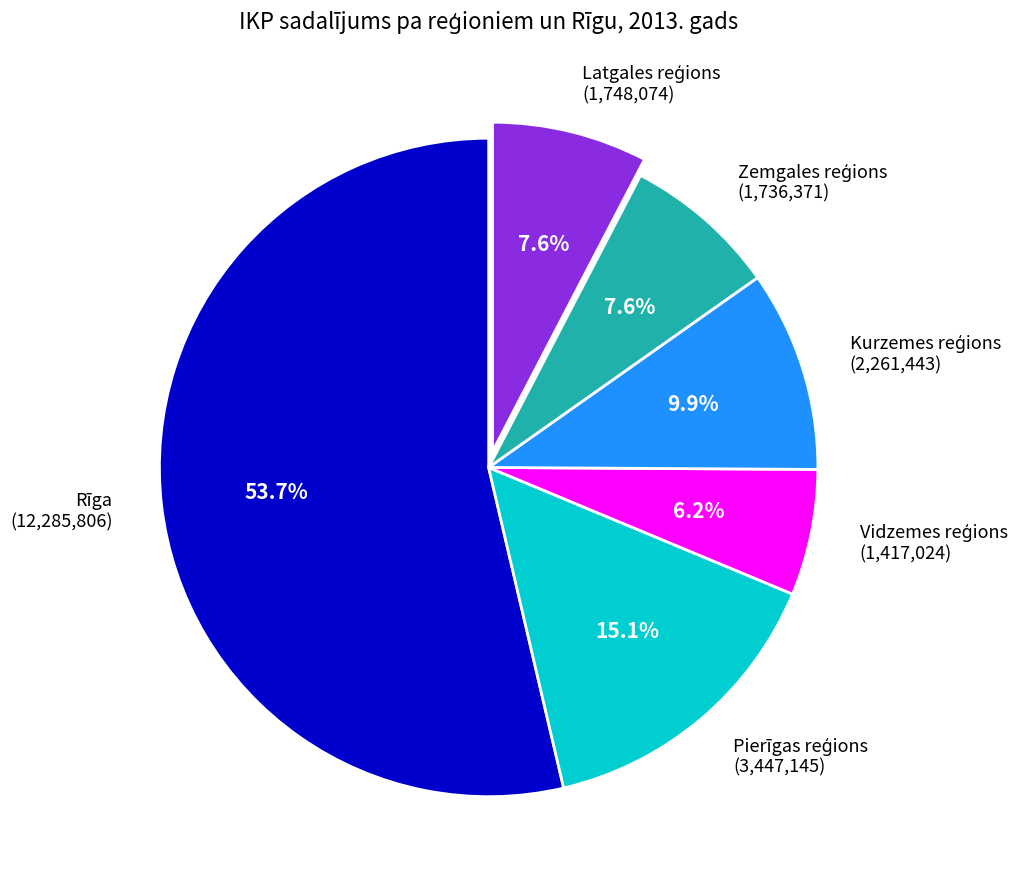

Is there a majority slice in this chart?

Yes